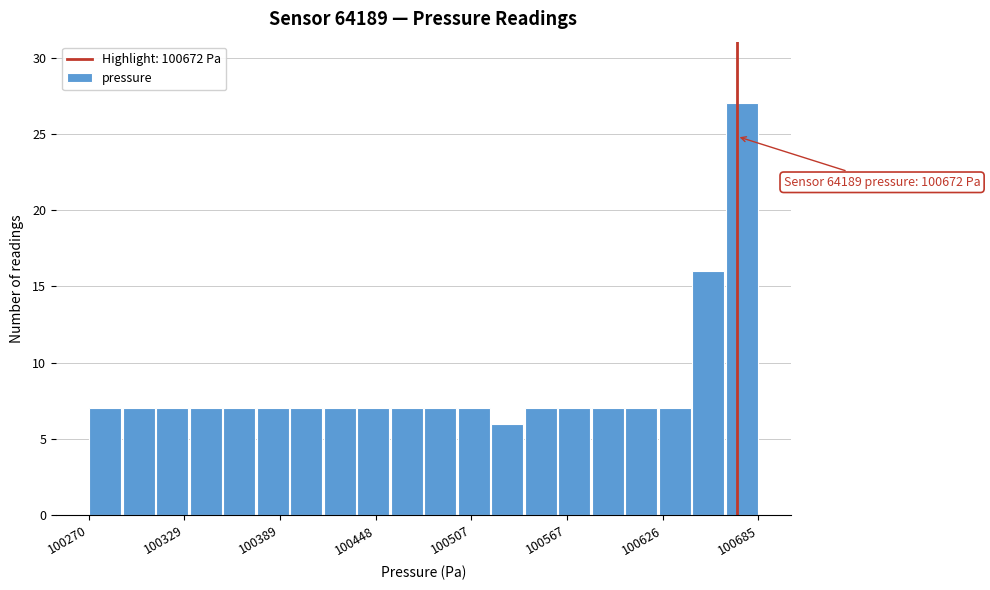

Around what value on the x-axis is the tallest bar? Give the approximate position of its centre, as read against the axis.

100670